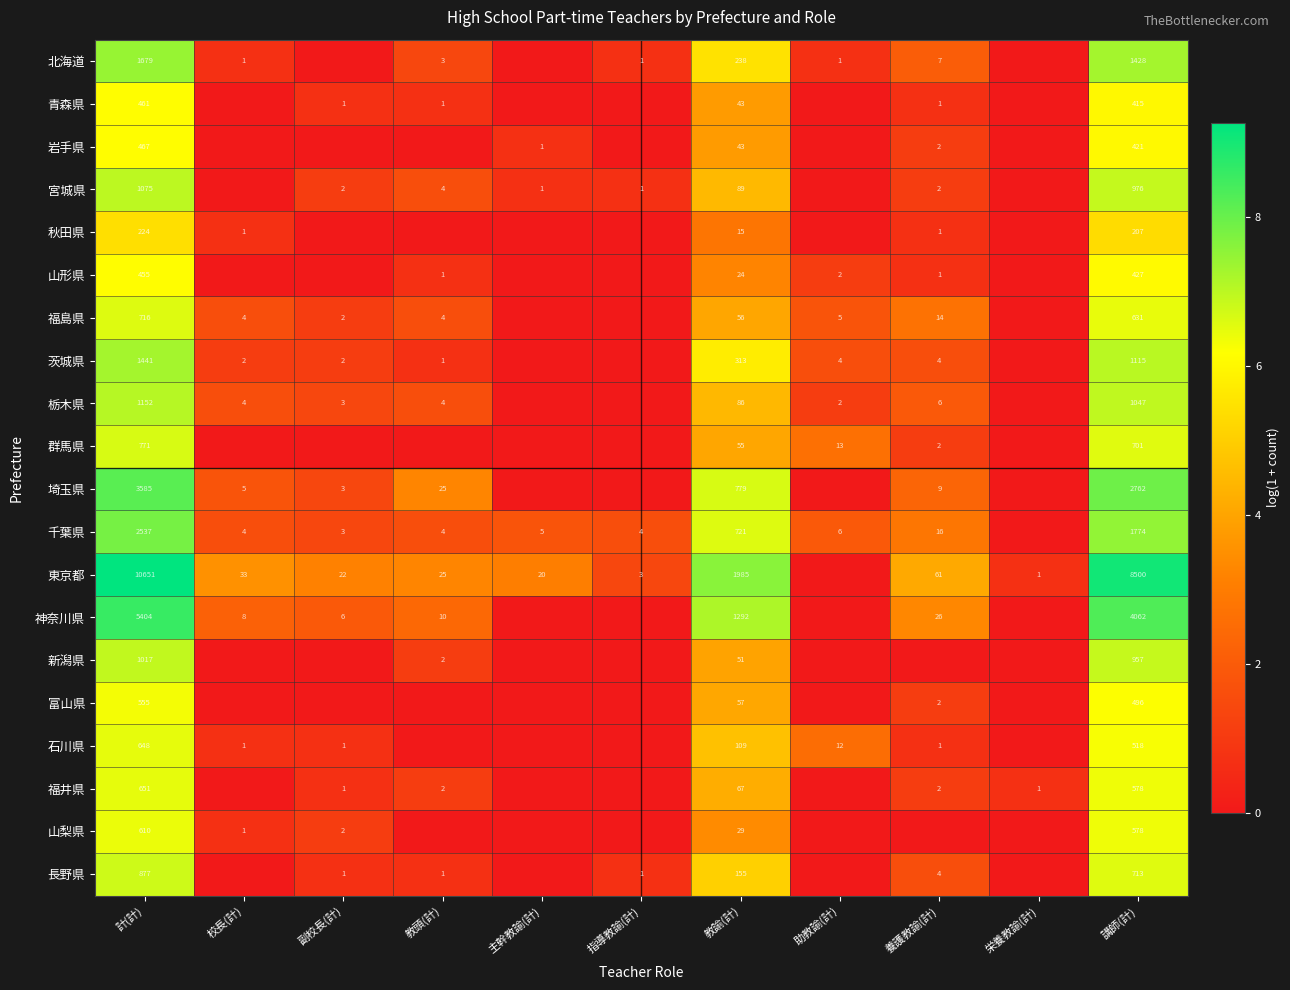

What is the difference between the highest and lowest values at 講師(計)?

8293